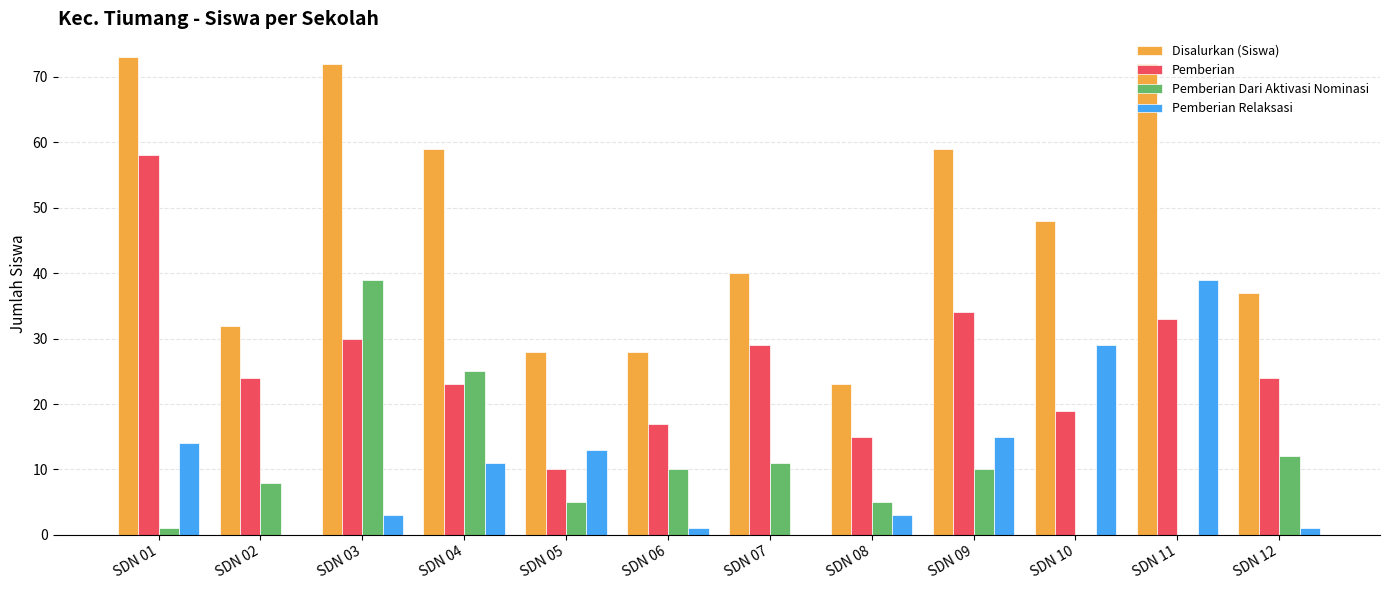

How many groups of bars are there?

12